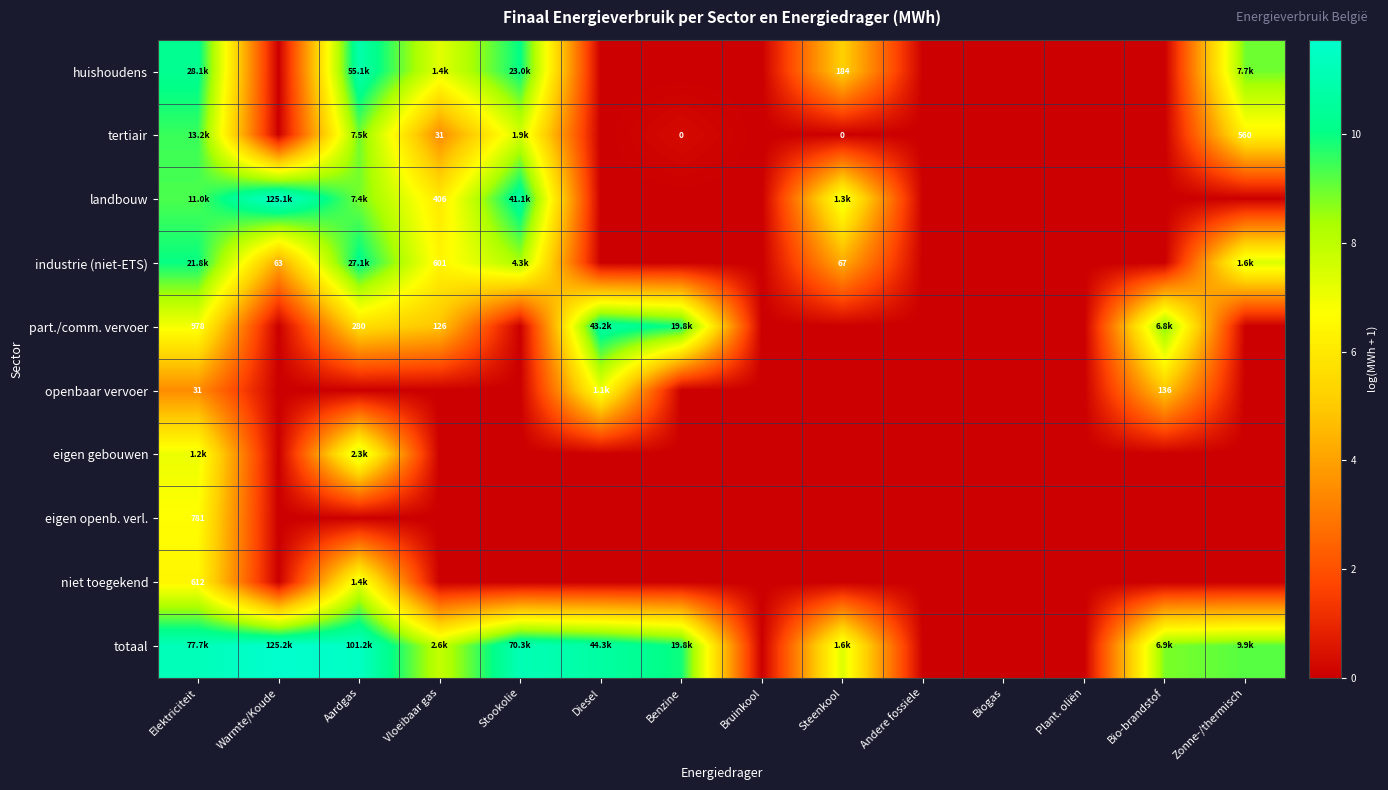

Count the number of categories in the chart.

14